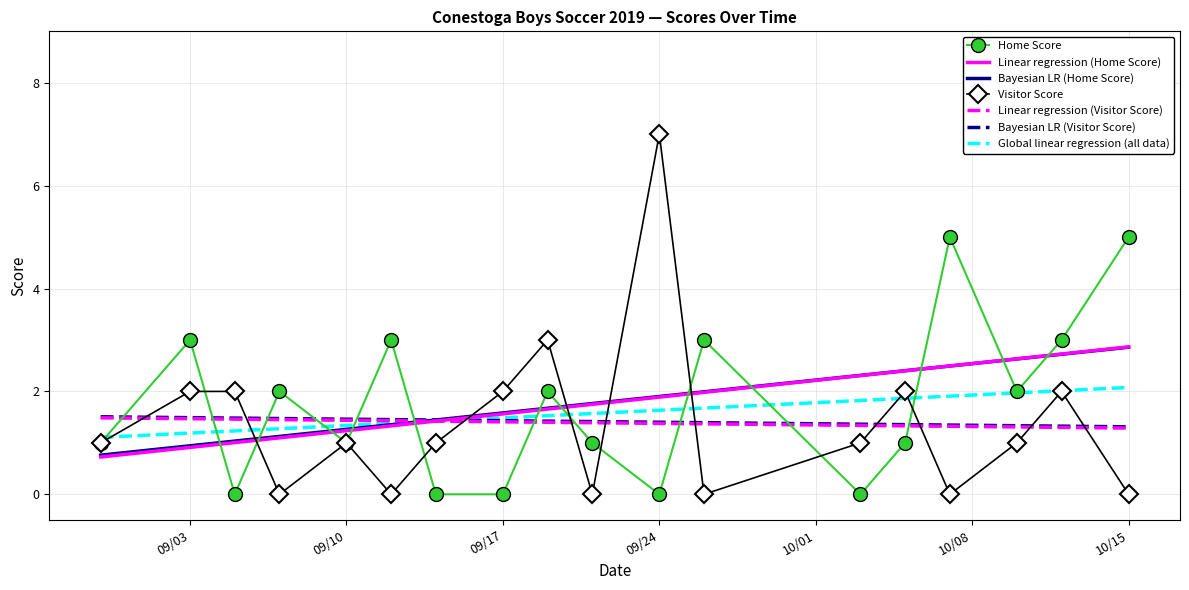

The Visitor Score series shows 2 at 2019-10-03. True or false?

False